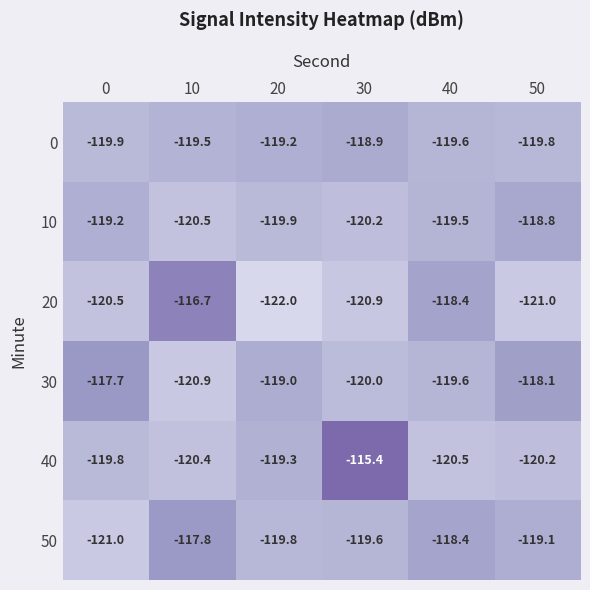

Where is 40 nearest to the value -117?

30